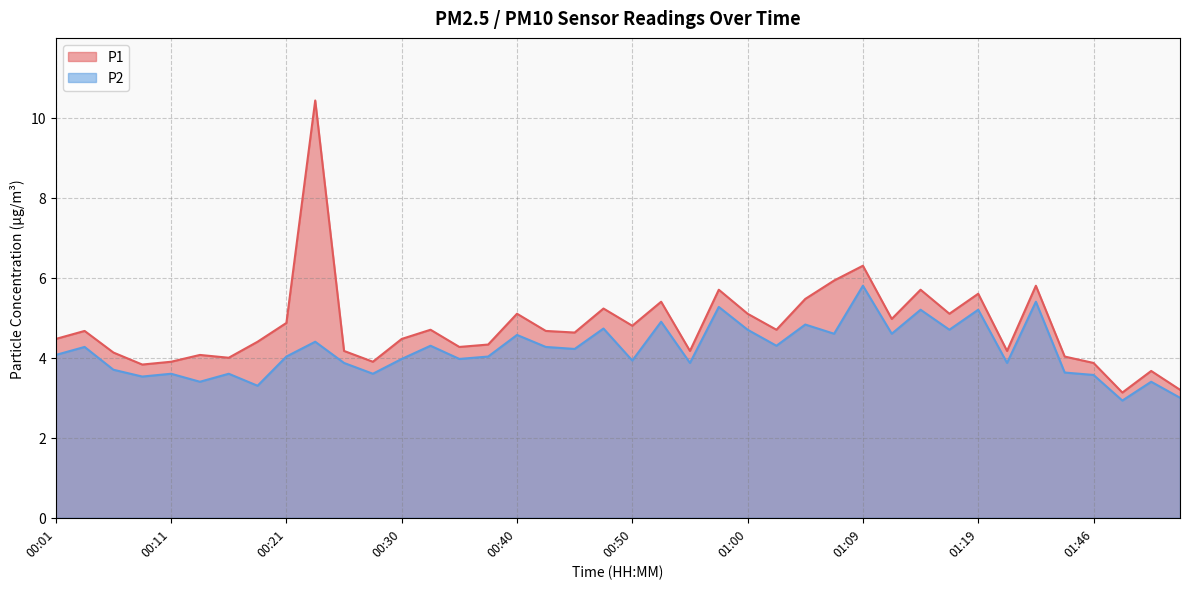

List the series in order of their peak value, highest first.

P1, P2